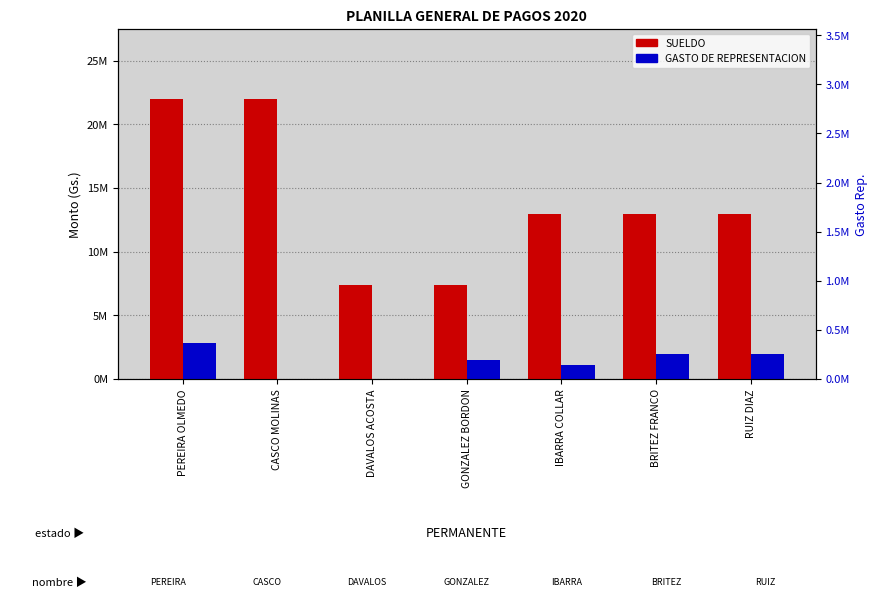

What is the spread (max minus min) of values at DAVALOS ACOSTA?

7400000